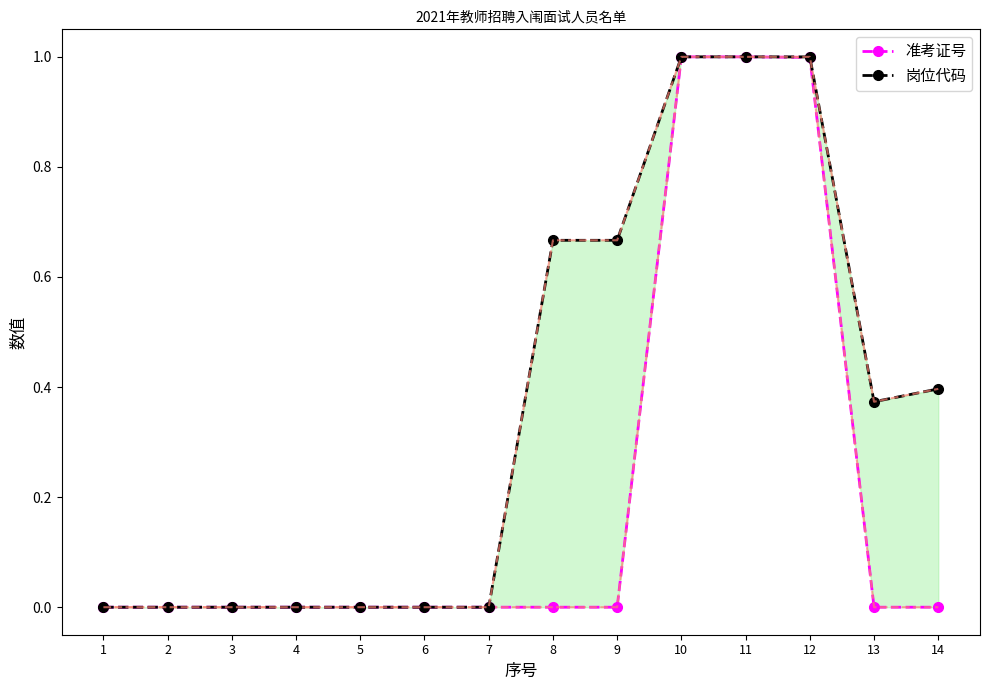

True or false: 准考证号 has a value of 0.0 at 2.

False